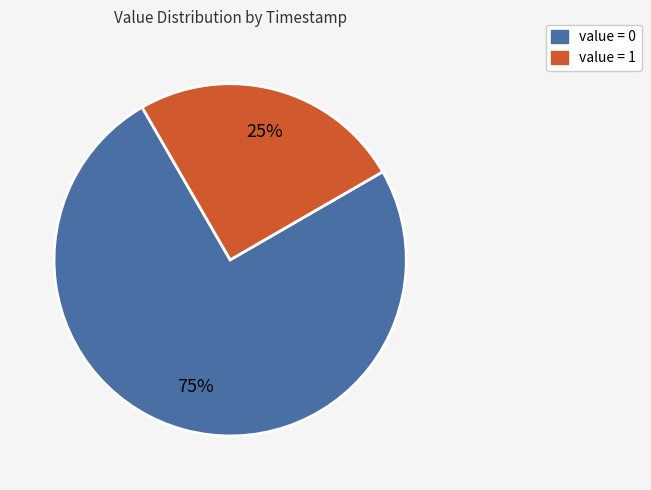

Is there a majority slice in this chart?

Yes